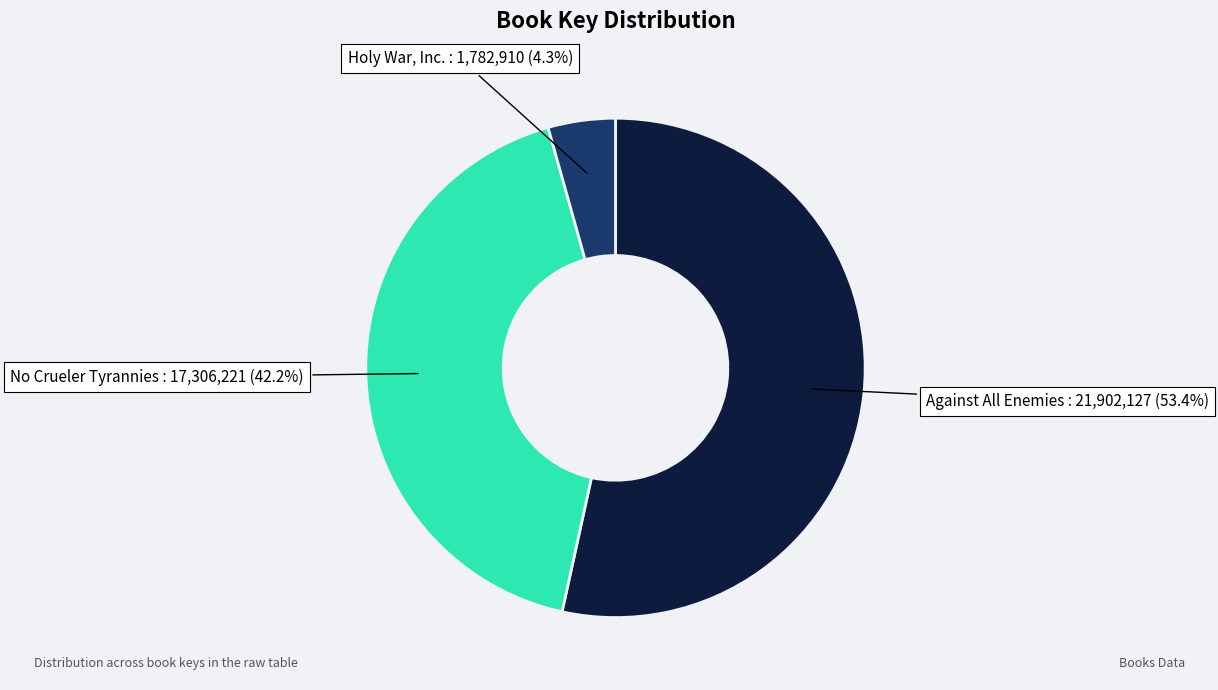

Is it true that Holy War, Inc. is 4% of the pie?

True